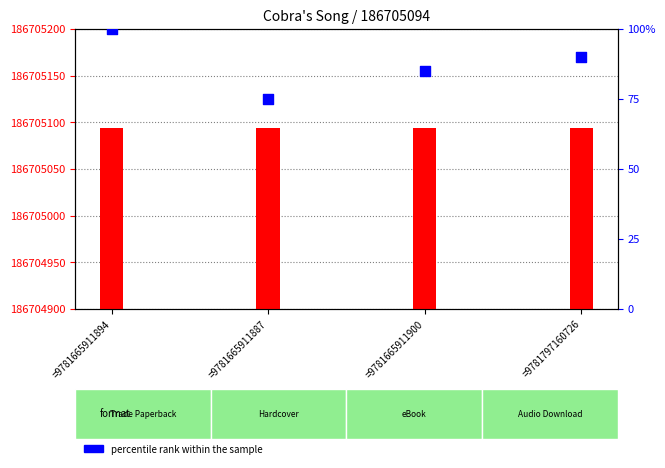

Which series reaches the minimum Y coordinate?

percentile rank within the sample